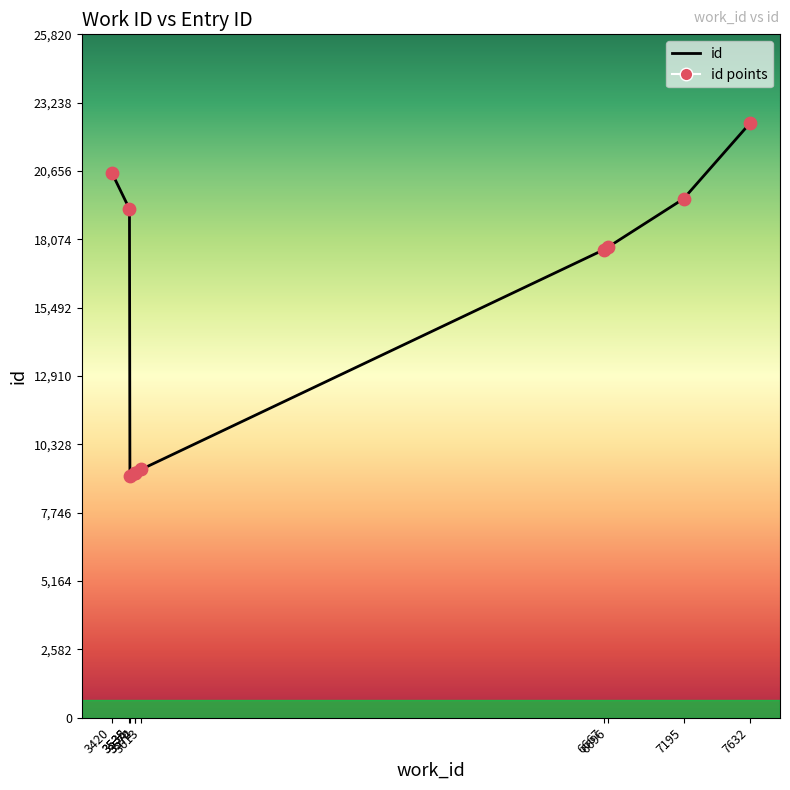

What is the smallest value displayed?

9125